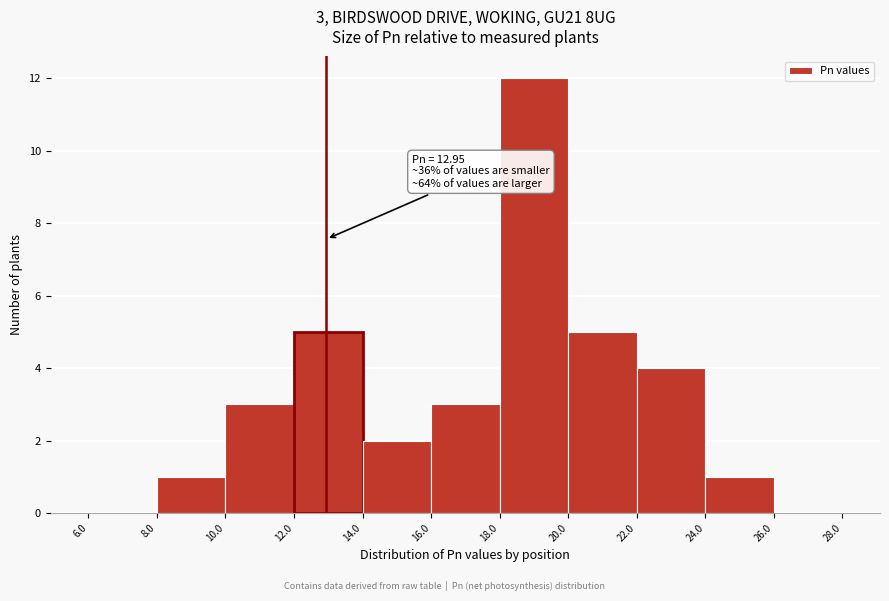

Which range on the x-axis has the tallest bar?

18.0 to 20.0